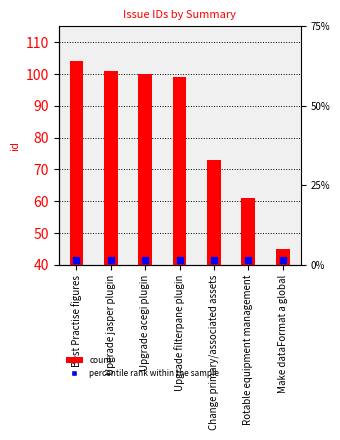

List the labels in order of value, smallest first.

Make dataFormat a global, Rotable equipment management, Change primary/associated assets, Upgrade filterpane plugin, Upgrade acegi plugin, Upgrade jasper plugin, Best Practise figures